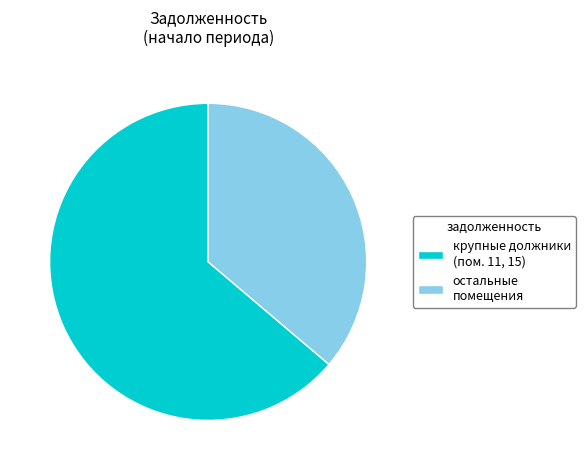

Which has a higher value, крупные должники (пом. 11, 15) or остальные помещения?

крупные должники (пом. 11, 15)